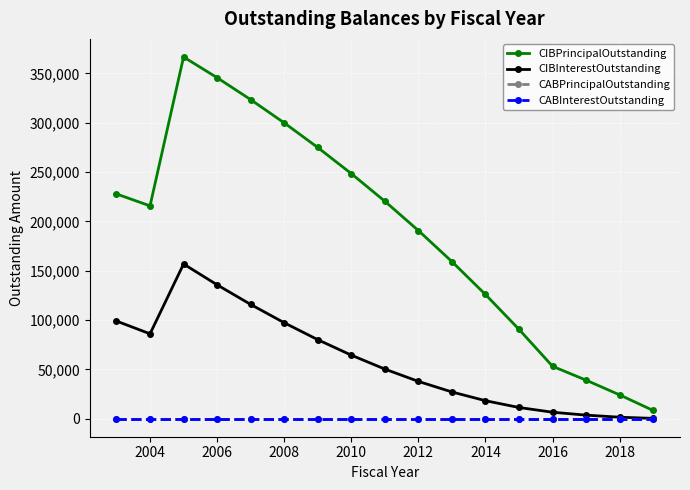

What is the value of the CIBInterestOutstanding point at the 10th from the left?

37755.4